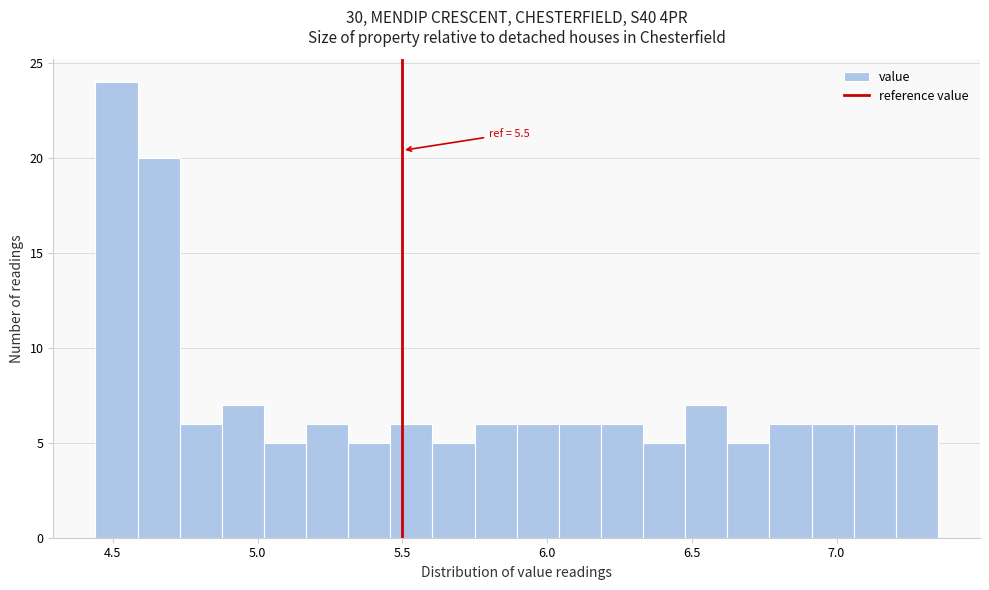

Read against the x-axis, roughly where is the centre of the tallest bar?

4.50